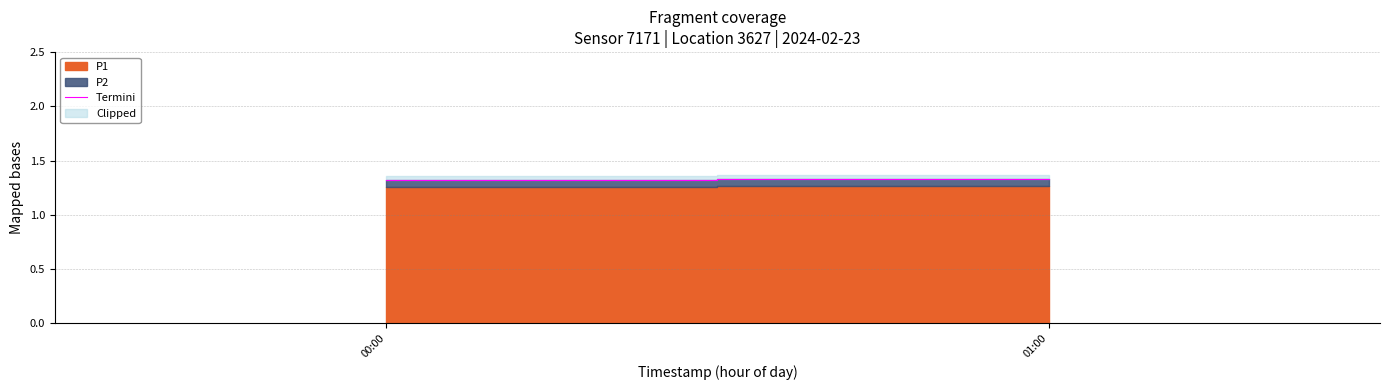

The value at 01:00 is 2.2. True or false?

False